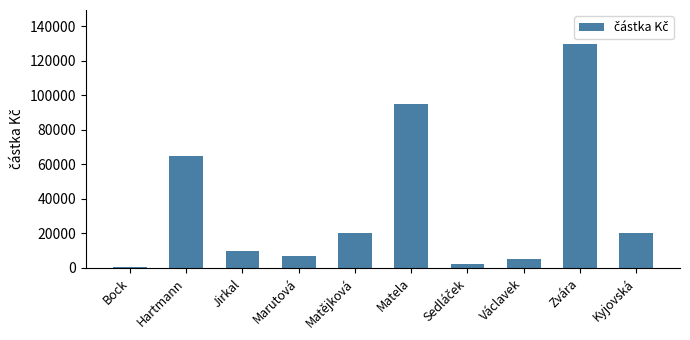

Which label corresponds to the largest value in the chart?

Zvára